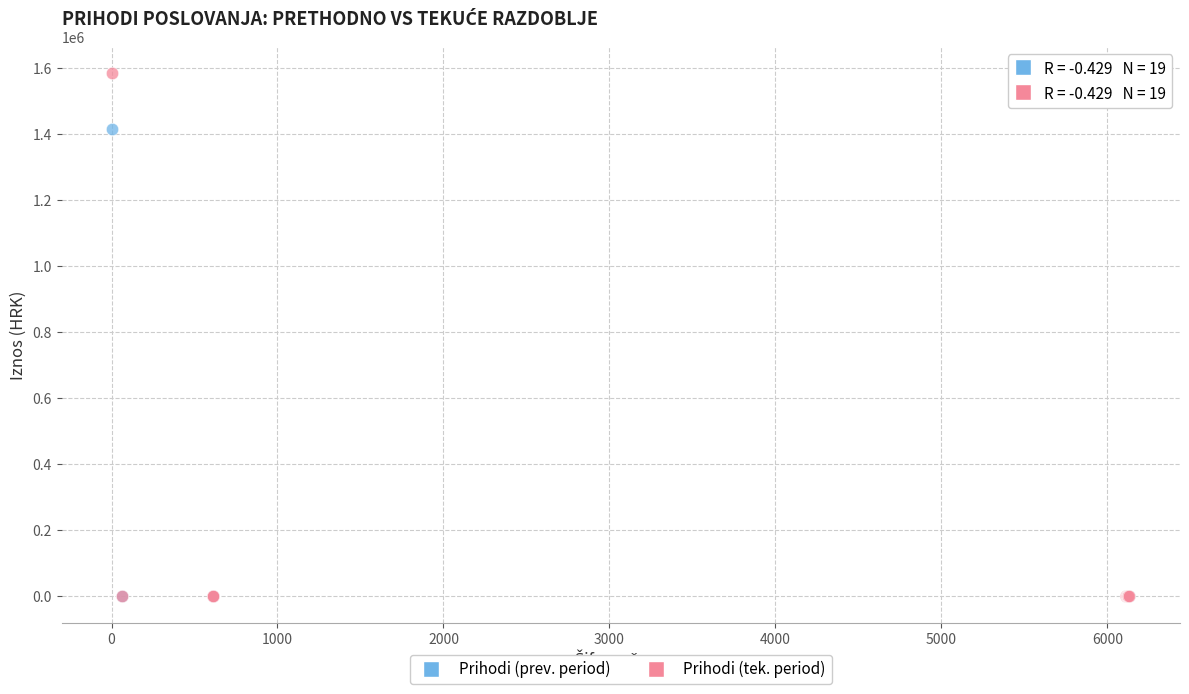

Which series has the largest Y range (max minus min)?

Prihodi (tek. period)